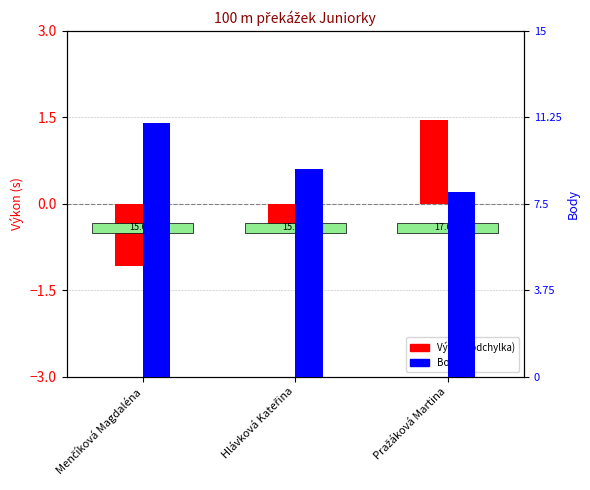

What are all the series names shown in the legend?

Výkon (odchylka od průměru), Body